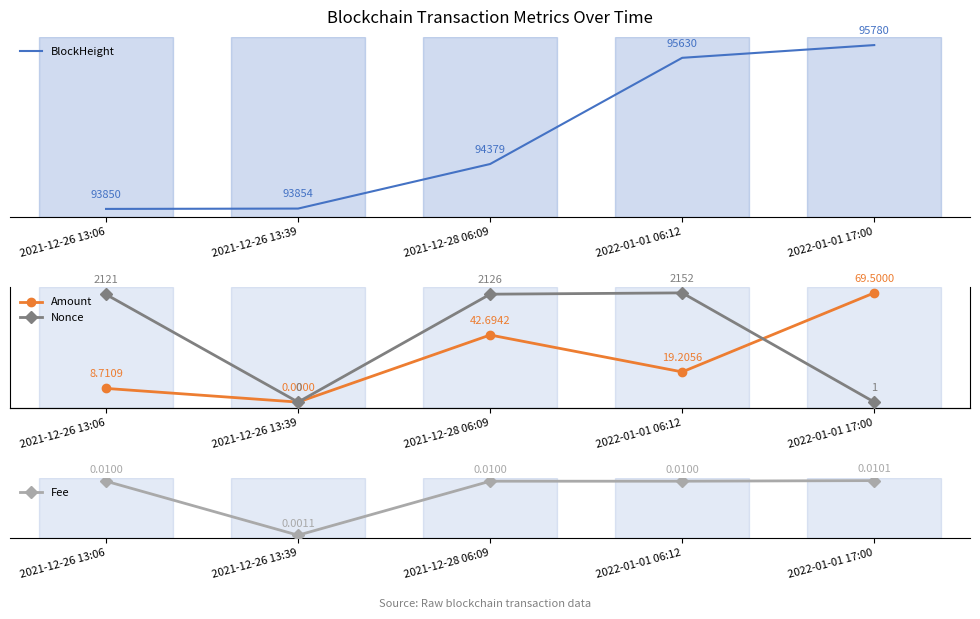

Is it true that BlockHeight equals 93850.0 at 2021-12-26 13:06?

True